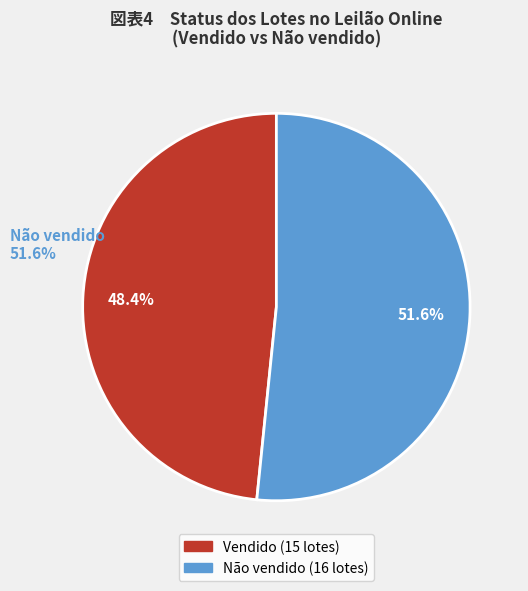

Which has a higher value, Não vendido or Vendido?

Não vendido